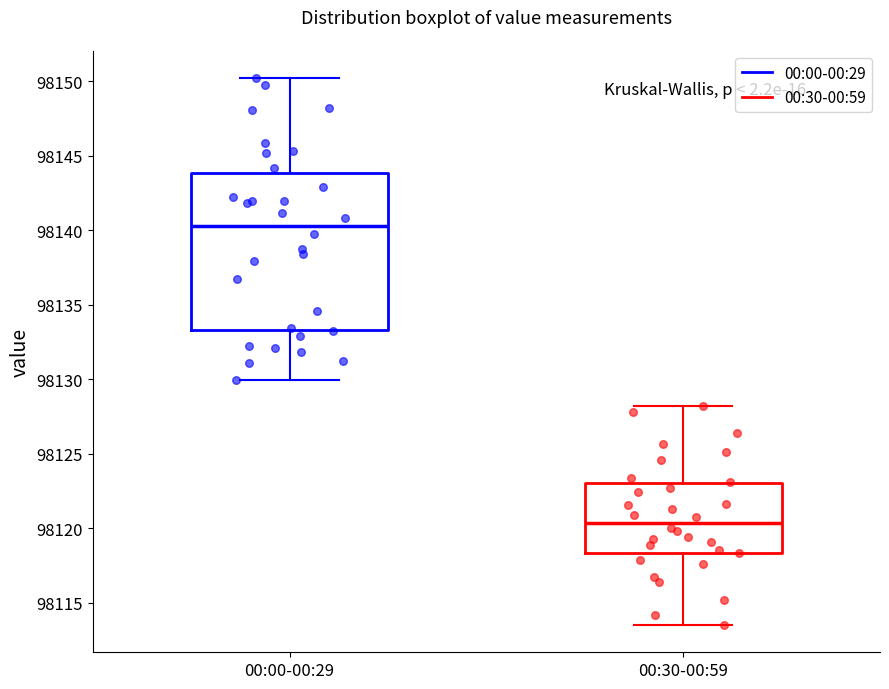

Where is the upper edge of the box for 00:30-00:59 on the y-axis? The values are not printed on the chart, so give them approximately, as read against the axis.

98123.0